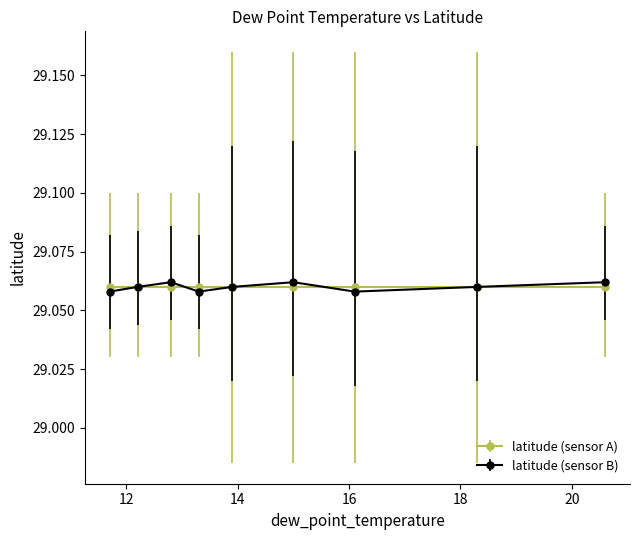

At how many categories does at least one series exceed 29?

9